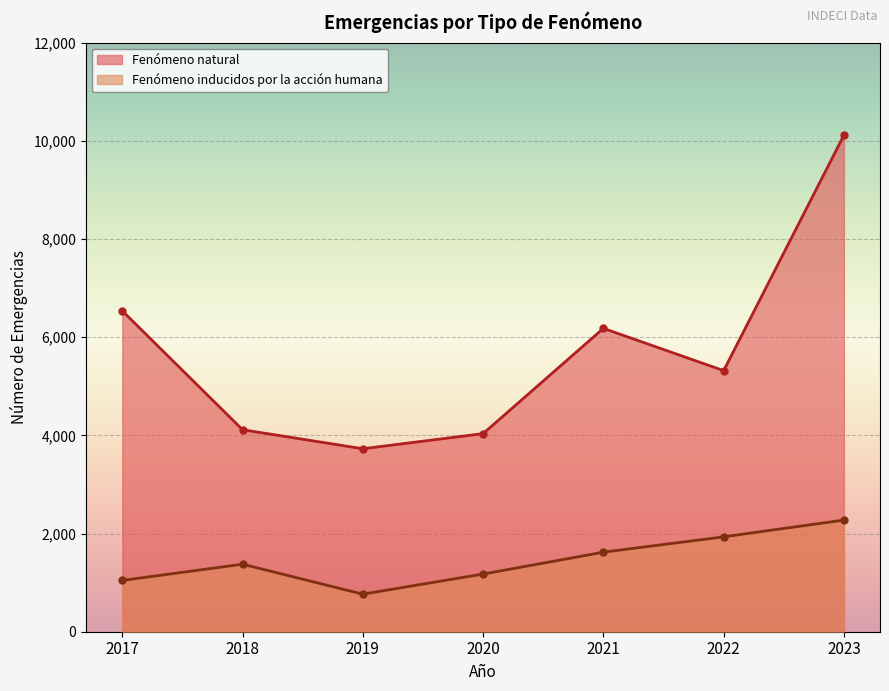

How many data points in Fenómeno natural are less than 5318?

3